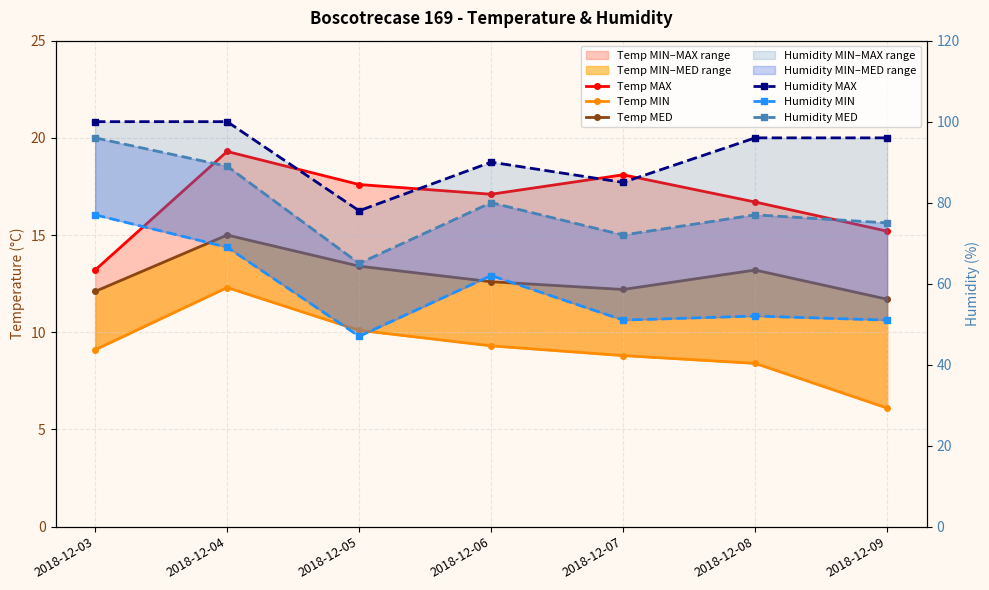

Where is Temp MAX nearest to the value 16?

2018-12-08